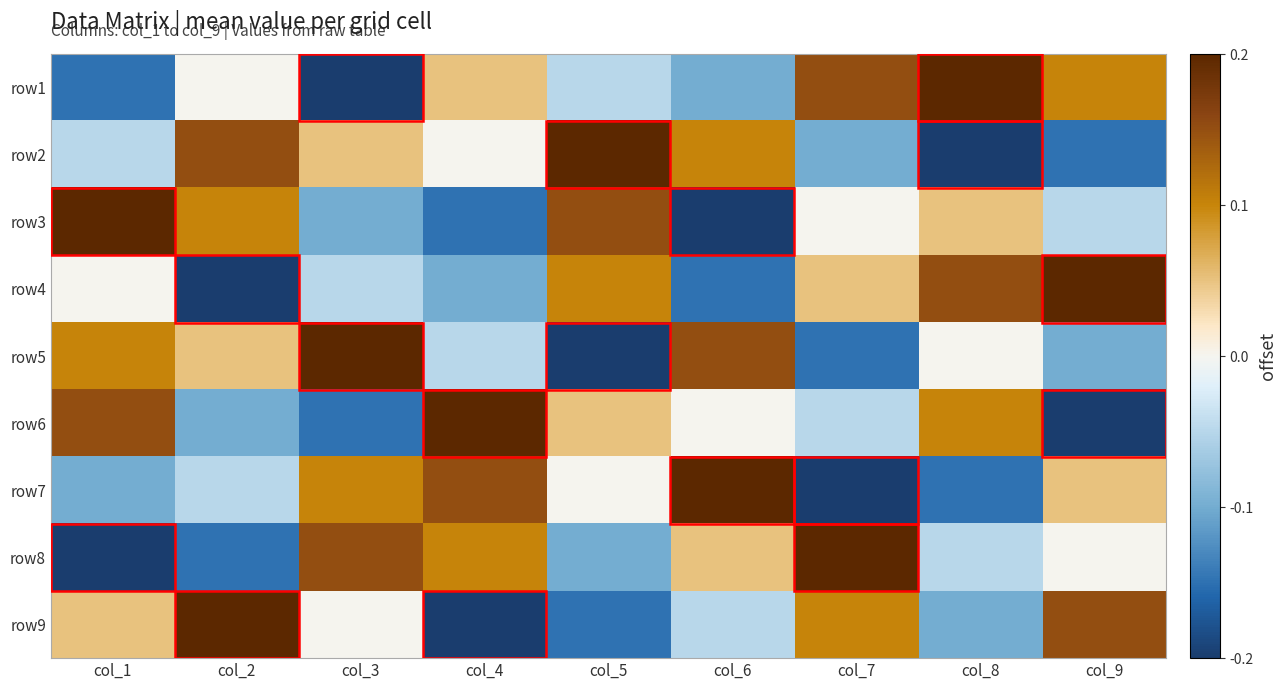

Reading left to right, transcribe all the data shown in this chart.

row1: col_1=-3	col_2=0	col_3=-4	col_4=1	col_5=-1	col_6=-2	col_7=3	col_8=4	col_9=2
row2: col_1=-1	col_2=3	col_3=1	col_4=0	col_5=4	col_6=2	col_7=-2	col_8=-4	col_9=-3
row3: col_1=4	col_2=2	col_3=-2	col_4=-3	col_5=3	col_6=-4	col_7=0	col_8=1	col_9=-1
row4: col_1=0	col_2=-4	col_3=-1	col_4=-2	col_5=2	col_6=-3	col_7=1	col_8=3	col_9=4
row5: col_1=2	col_2=1	col_3=4	col_4=-1	col_5=-4	col_6=3	col_7=-3	col_8=0	col_9=-2
row6: col_1=3	col_2=-2	col_3=-3	col_4=4	col_5=1	col_6=0	col_7=-1	col_8=2	col_9=-4
row7: col_1=-2	col_2=-1	col_3=2	col_4=3	col_5=0	col_6=4	col_7=-4	col_8=-3	col_9=1
row8: col_1=-4	col_2=-3	col_3=3	col_4=2	col_5=-2	col_6=1	col_7=4	col_8=-1	col_9=0
row9: col_1=1	col_2=4	col_3=0	col_4=-4	col_5=-3	col_6=-1	col_7=2	col_8=-2	col_9=3